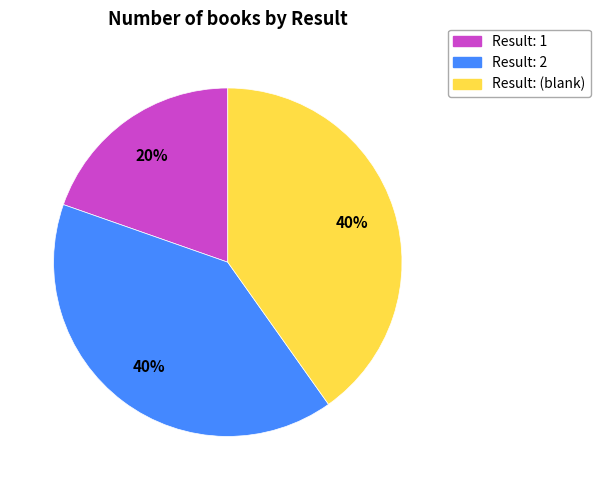

To the nearest percent, what is the average slice percentage?

33%